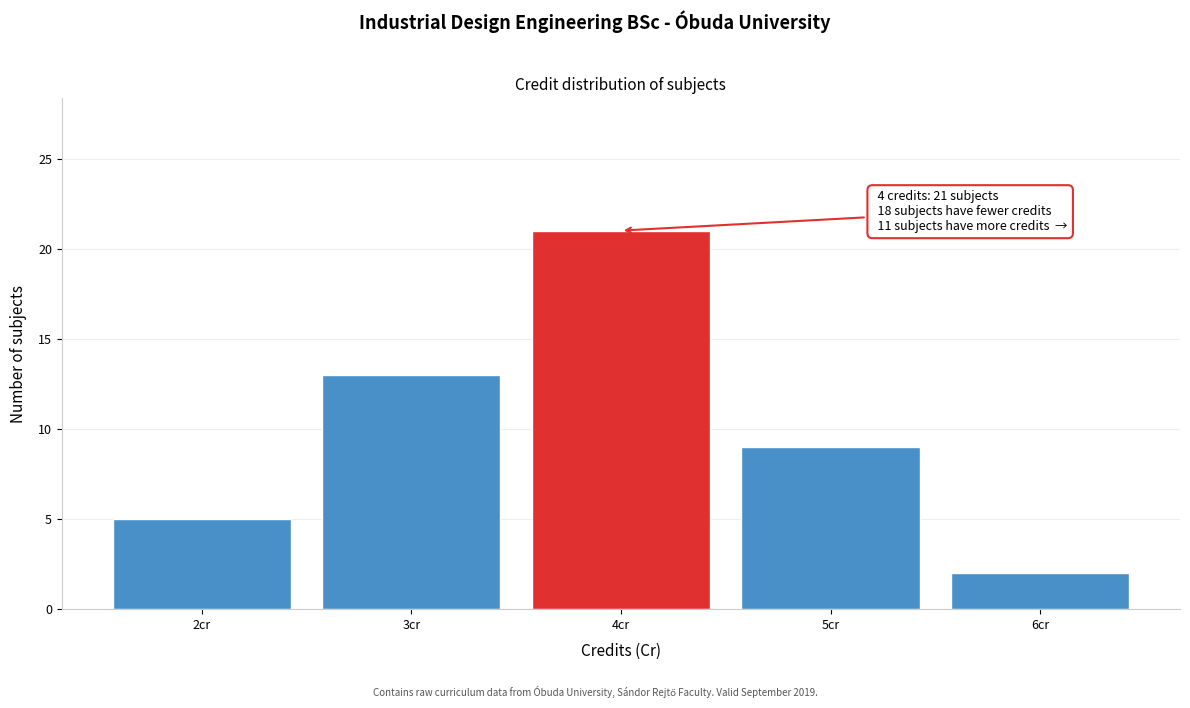

Which range on the x-axis has the tallest bar?

3.5 to 4.5